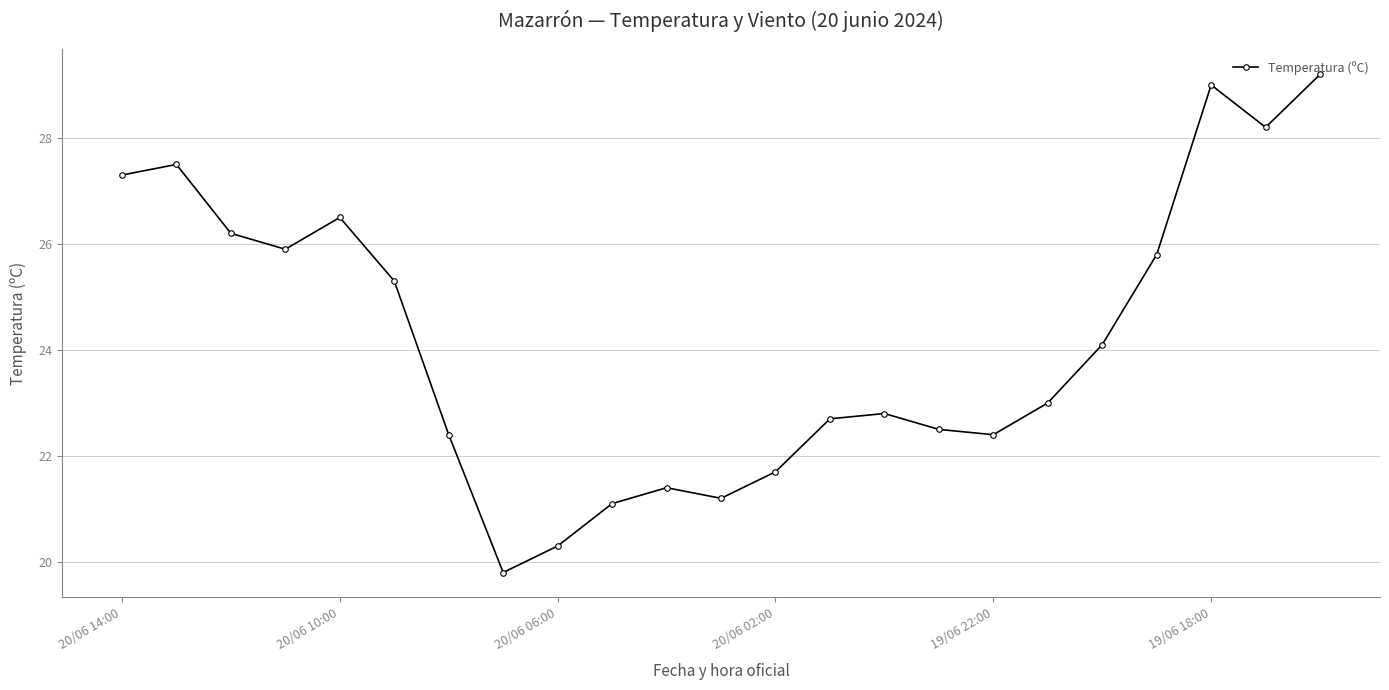

What is the value of the 12th point from the left?

21.2